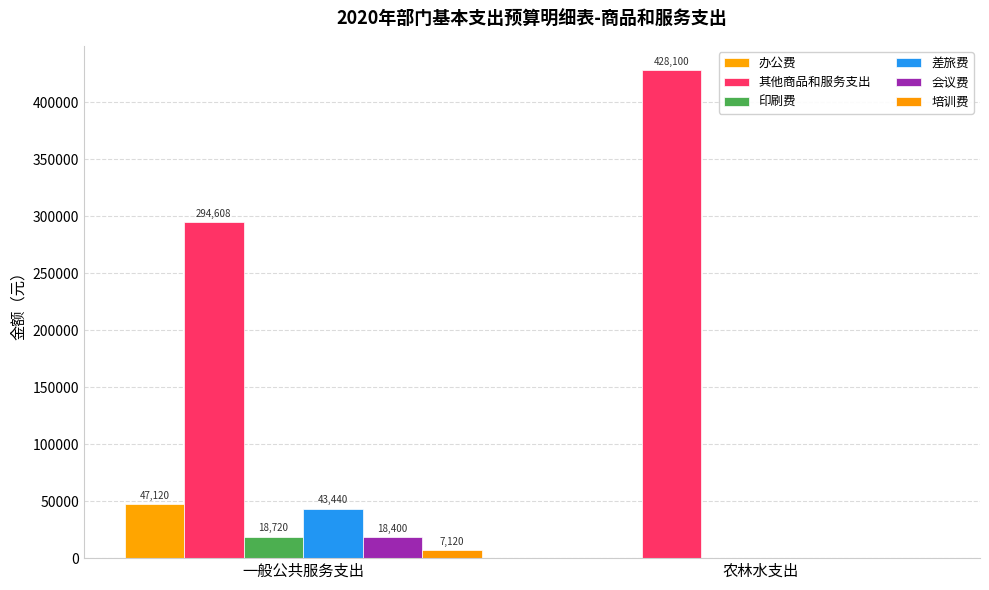

Rank the series by their maximum value, from highest to lowest.

其他商品和服务支出, 办公费, 差旅费, 印刷费, 会议费, 培训费